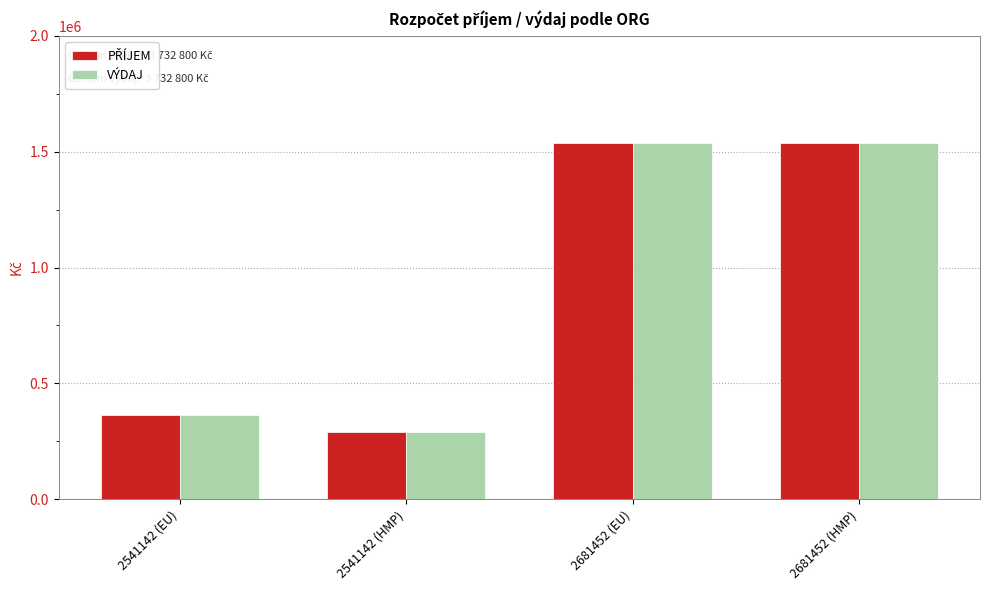

The value of VÝDAJ at 2541142 (HMP) is 292000. True or false?

True